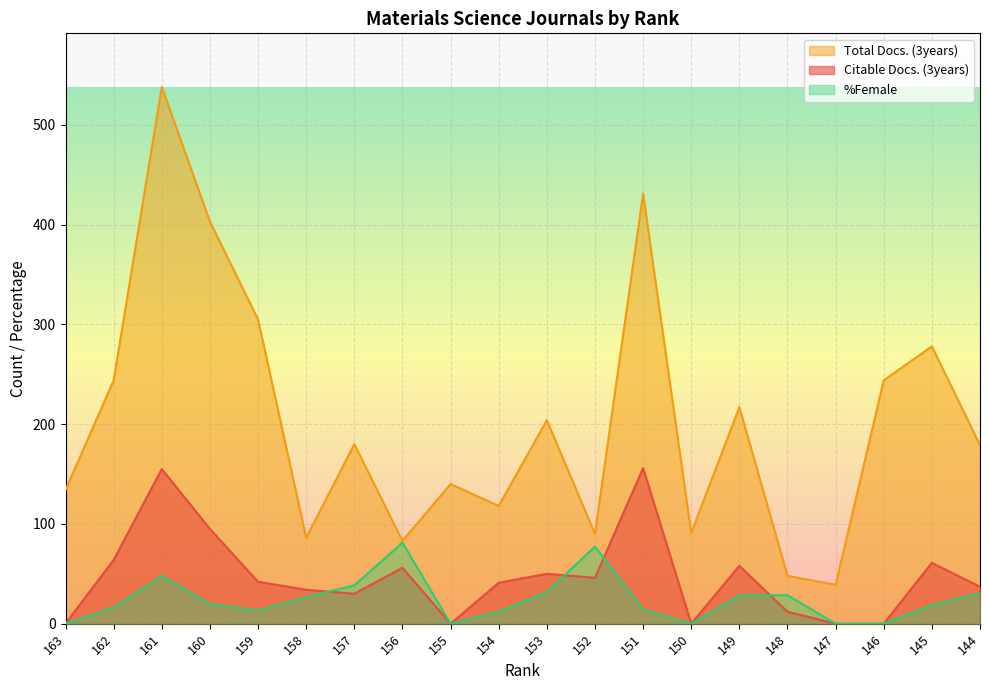

What is the spread (max minus min) of values at 152?

44.0